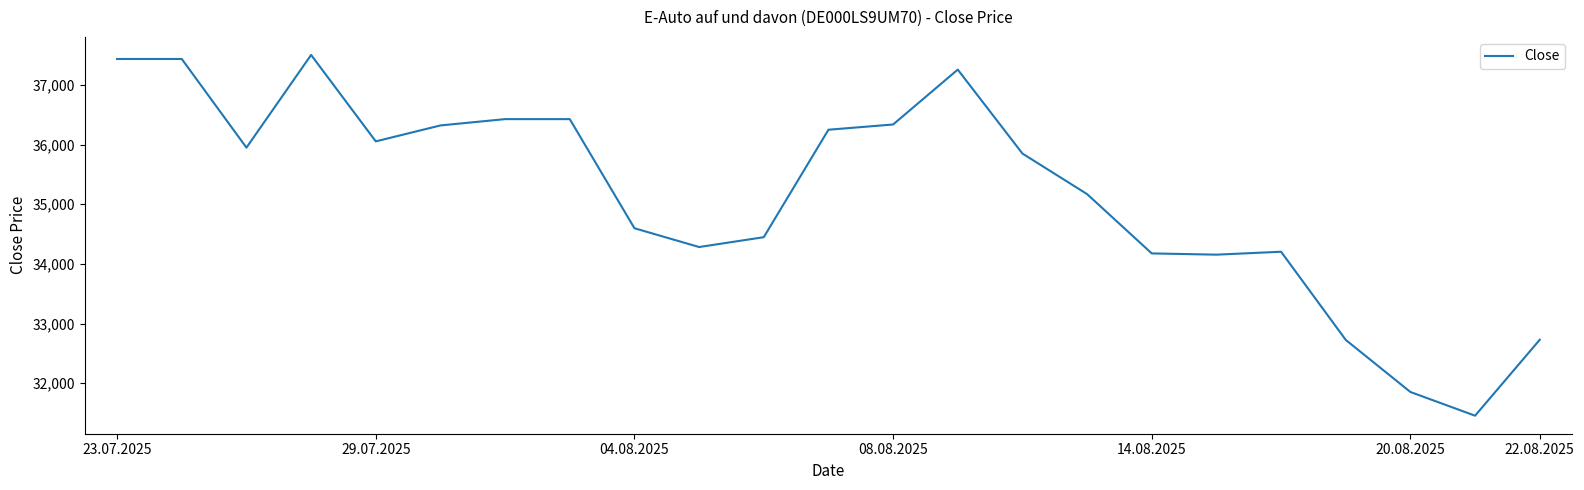

What is the difference between the maximum and minimum values?

6047